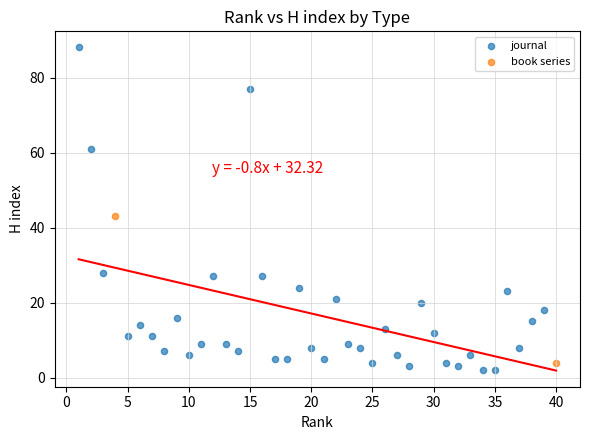

What are all the series names shown in the legend?

journal, book series